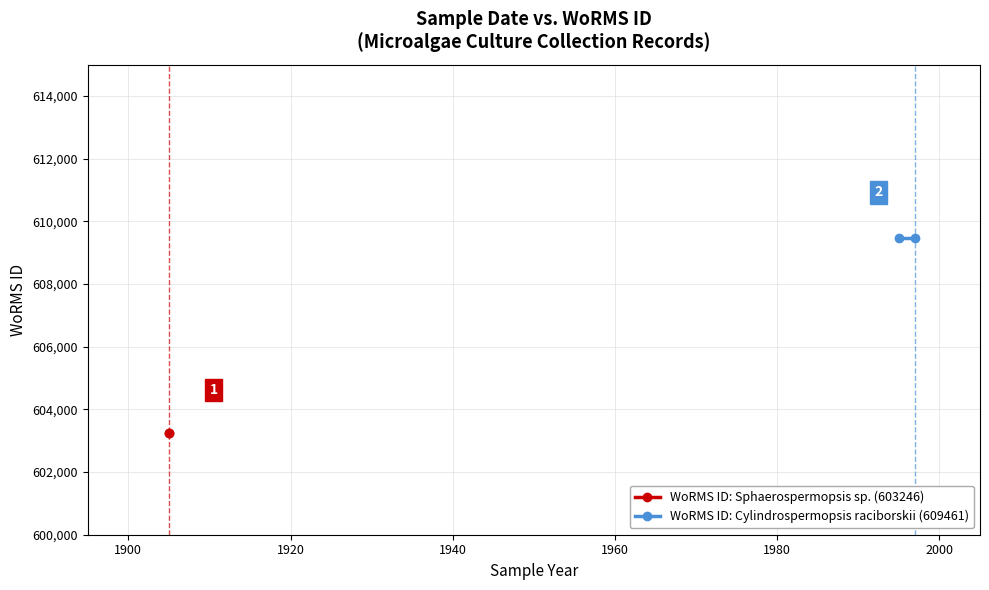

What is the maximum value for WoRMS ID: Sphaerospermopsis sp. (603246)?

603246